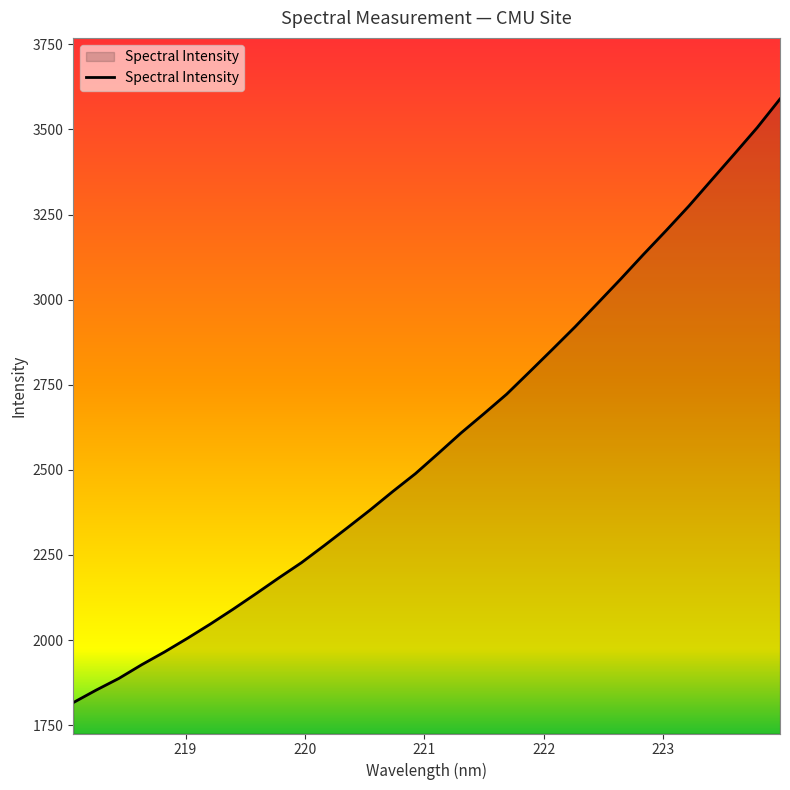

How many categories are shown in the chart?

32